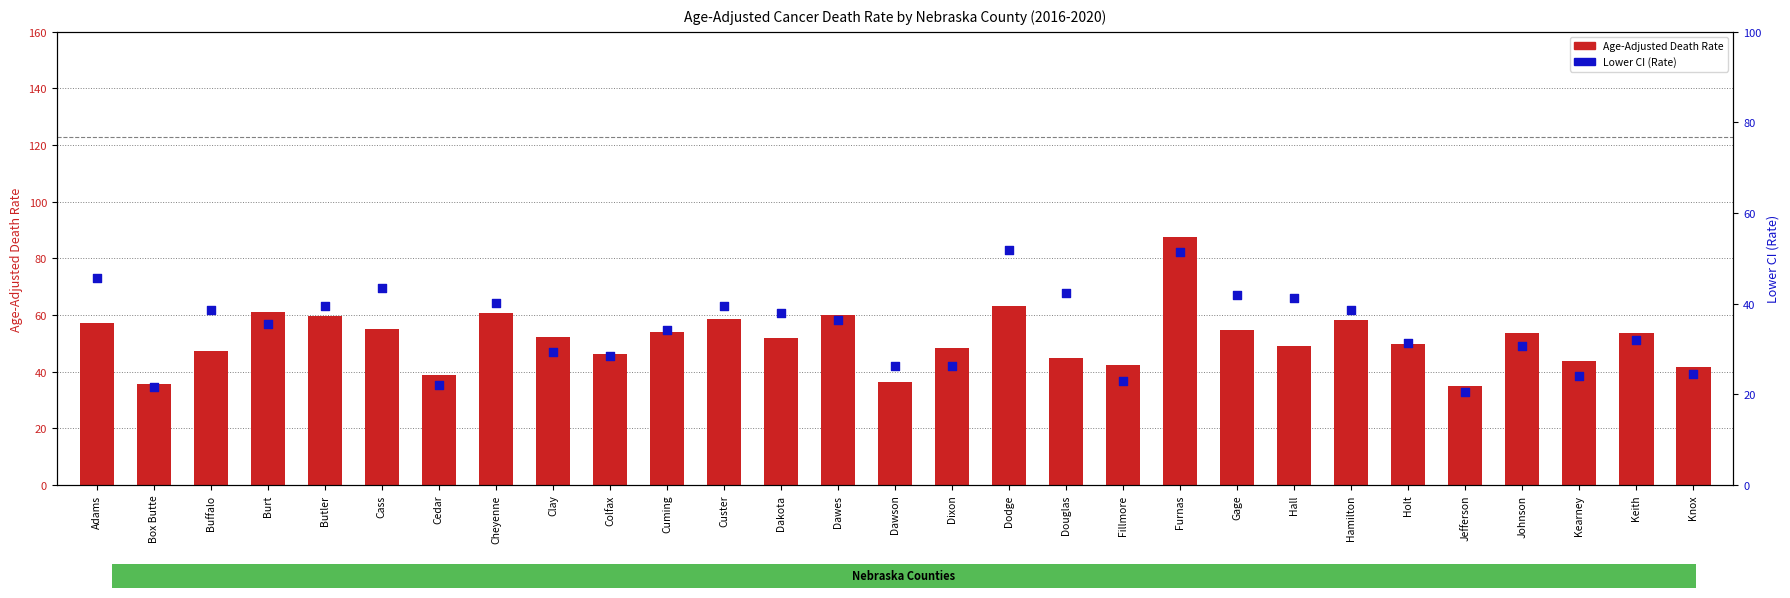

Which series has the widest spread of Y values?

Age-Adjusted Death Rate